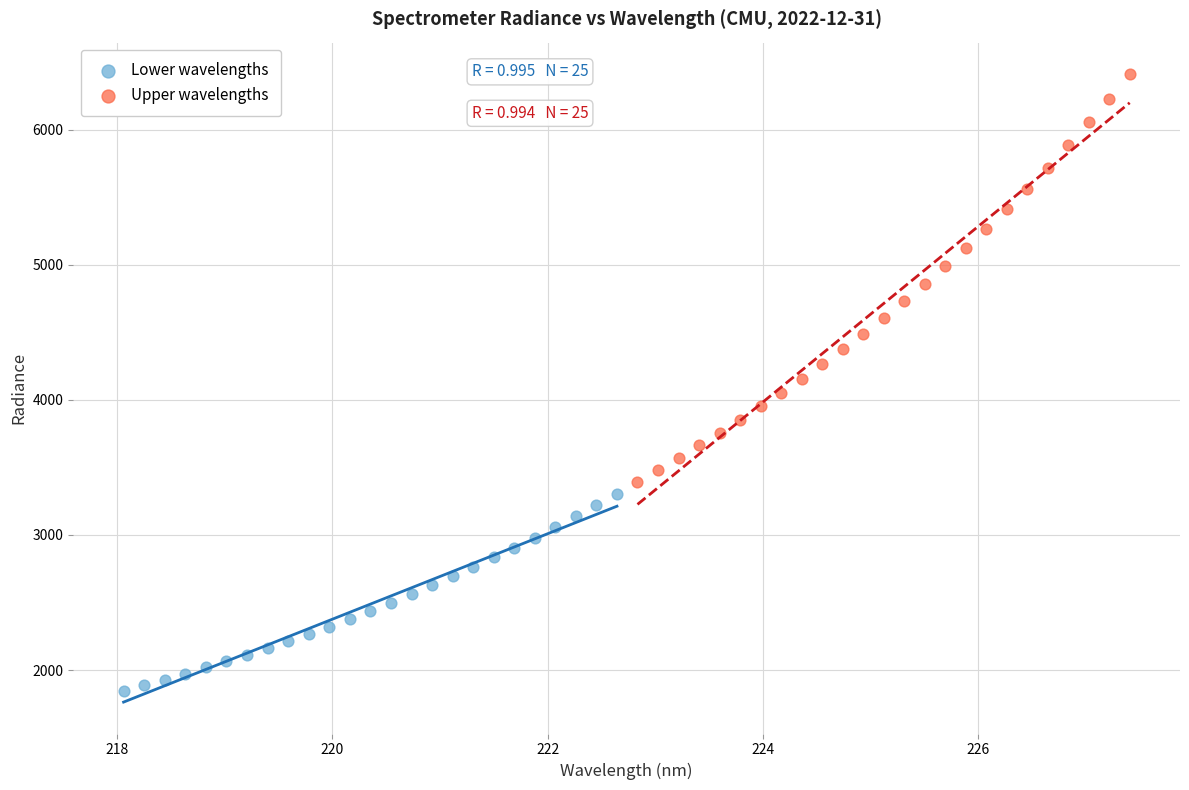

Which series has the widest spread of Y values?

Upper wavelengths